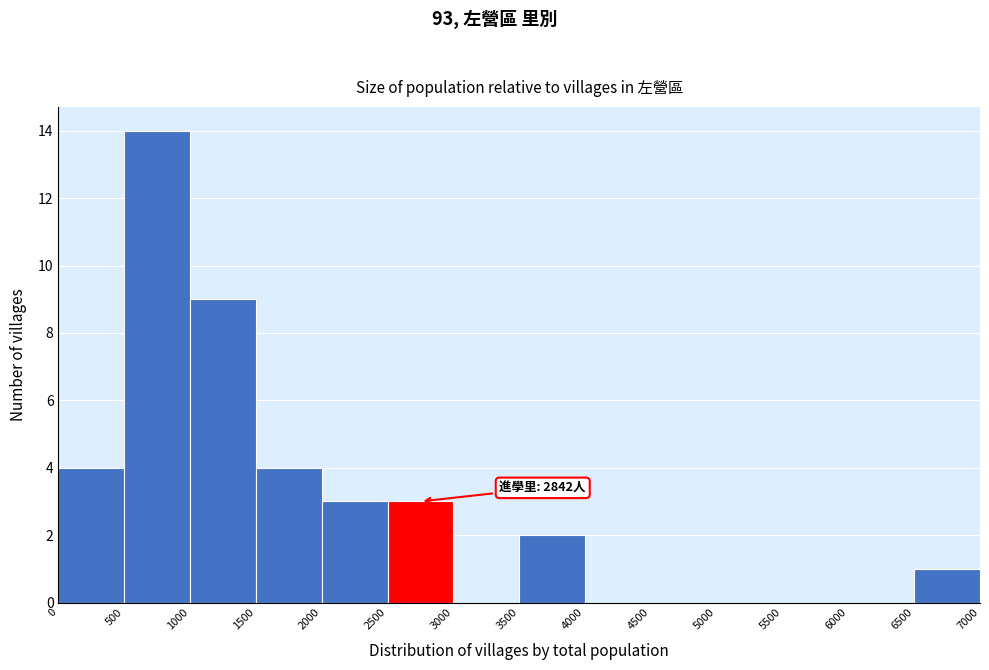

Over which range of the x-axis is the bar tallest?

500 to 1000